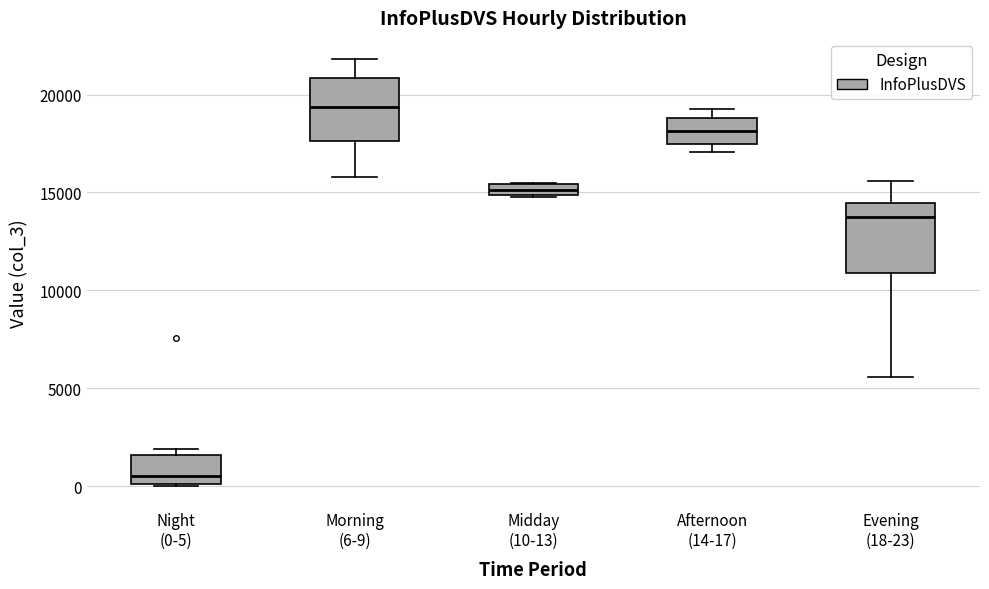

Which box's median line is the lowest?

Night (0-5)